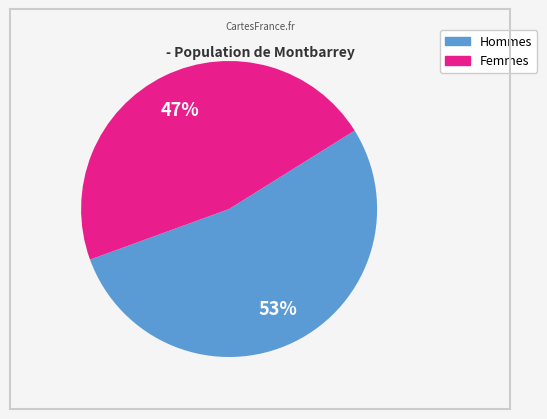

Count the number of slices in the pie.

2